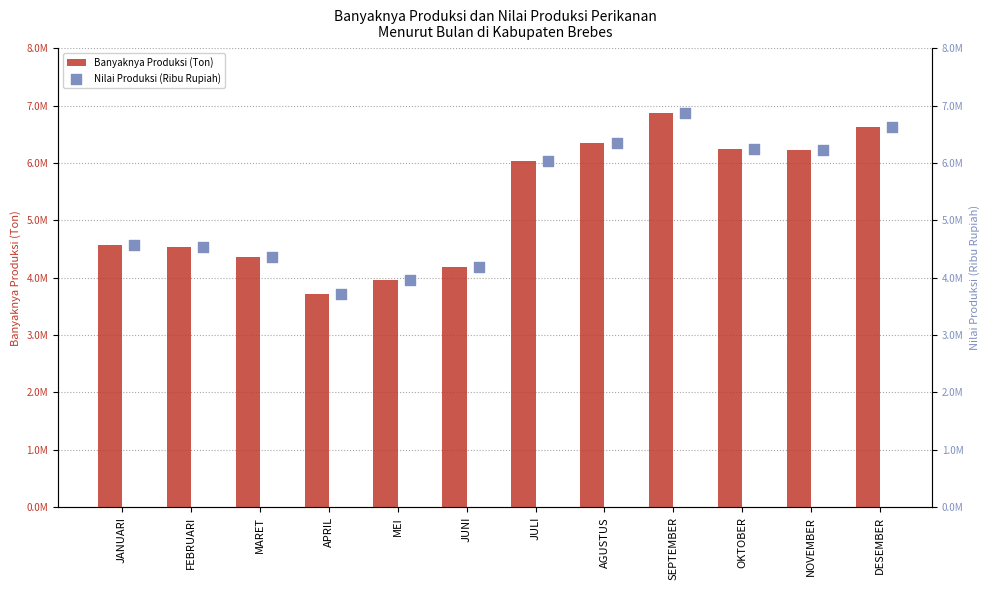

What are all the series names shown in the legend?

Banyaknya Produksi (Ton), Nilai Produksi (Ribu Rupiah)